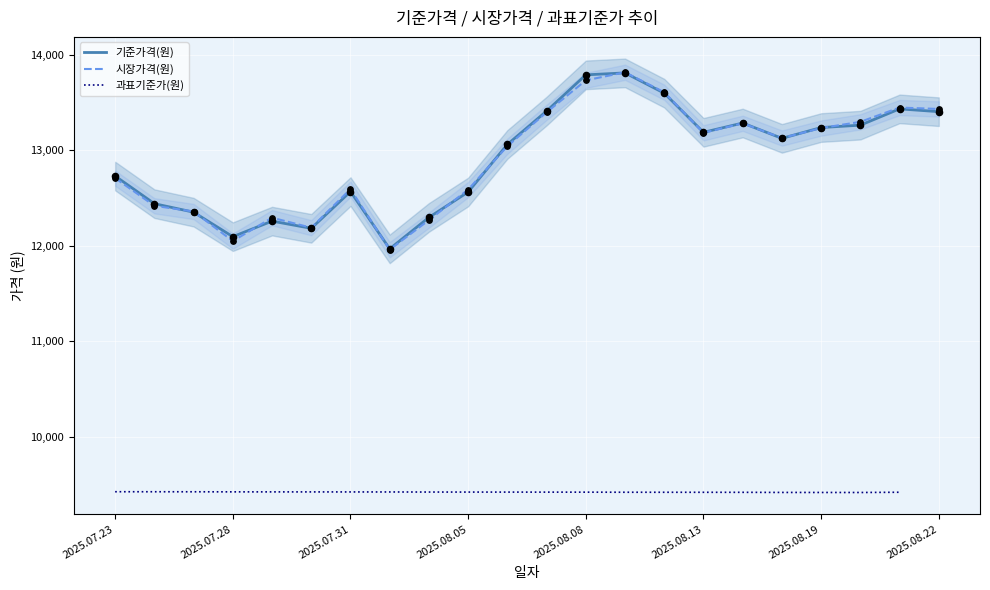

Which series has the widest spread of Y values?

시장가격(원)